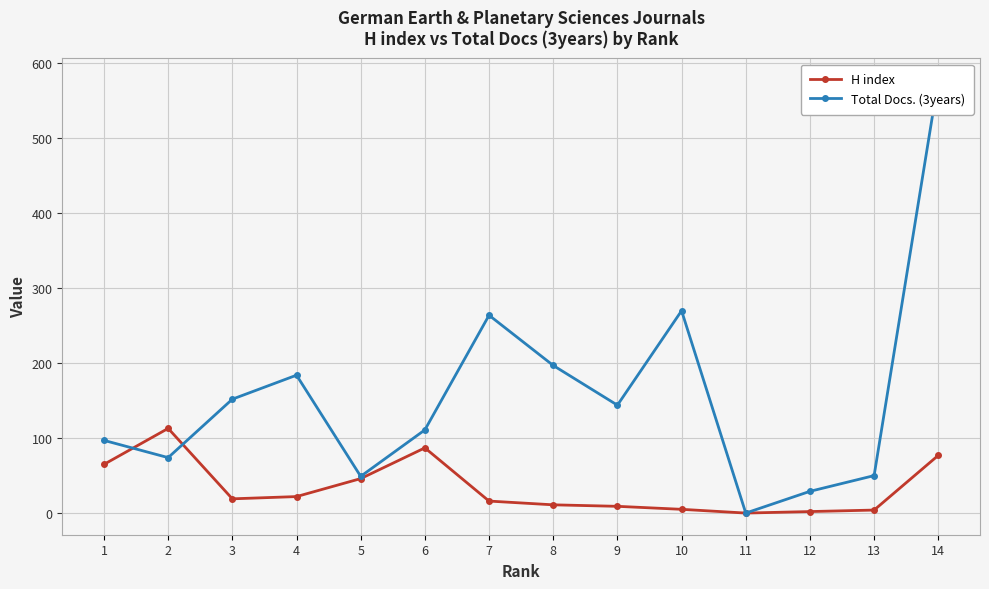

Where is the first local minimum for Total Docs. (3years)?

2